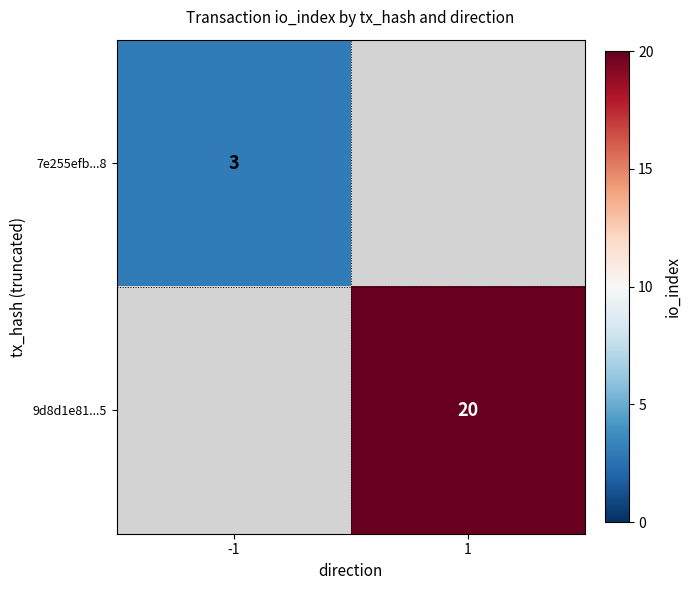

The 7e255efb...8 series shows 3 at -1. True or false?

True